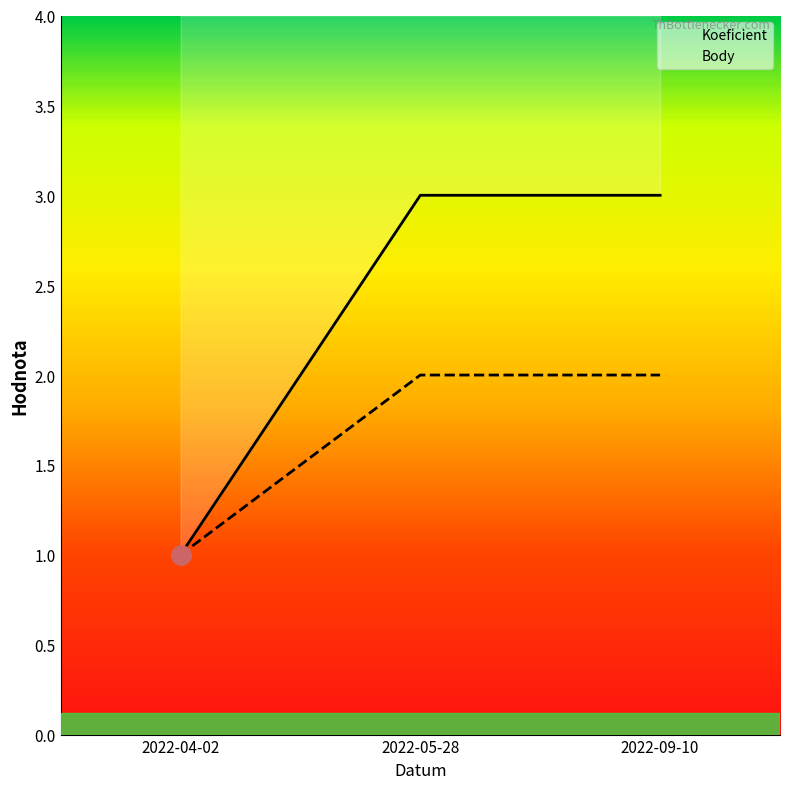

What is the label of the 2nd point from the left?

2022-05-28